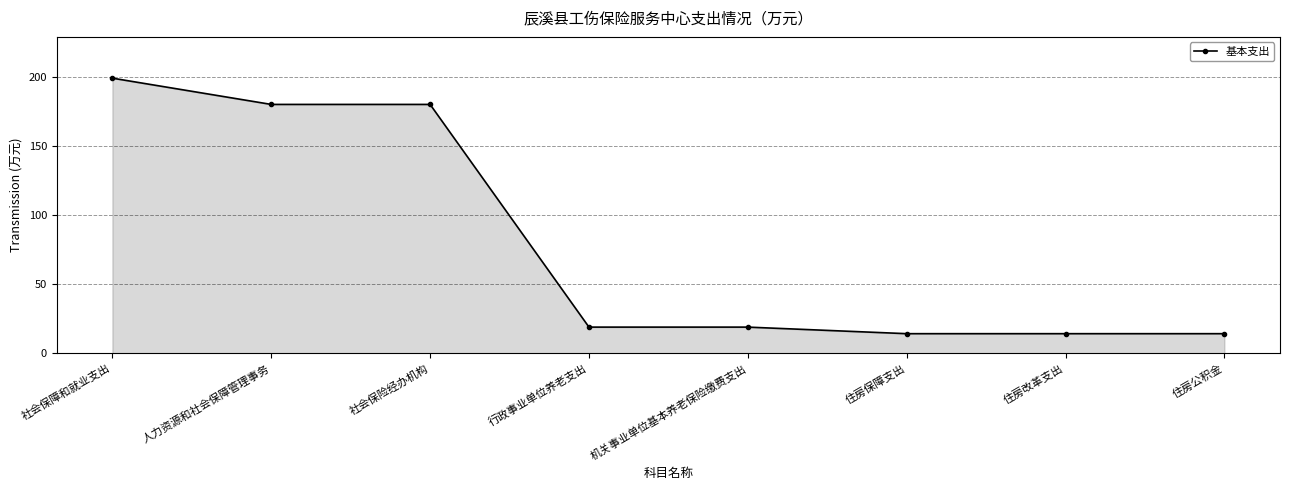

Read the value at 住房改革支出.

14.2